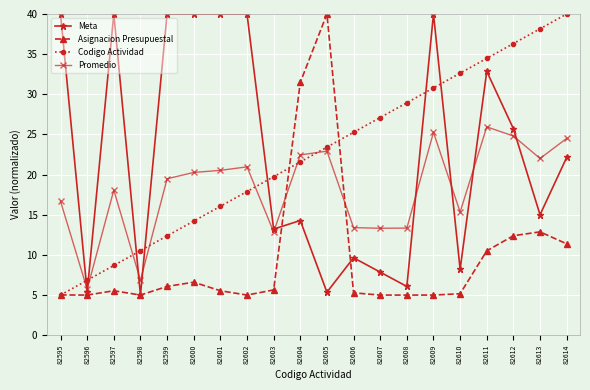

At which category does Asignacion Presupuestal reach its first local peak?

82597